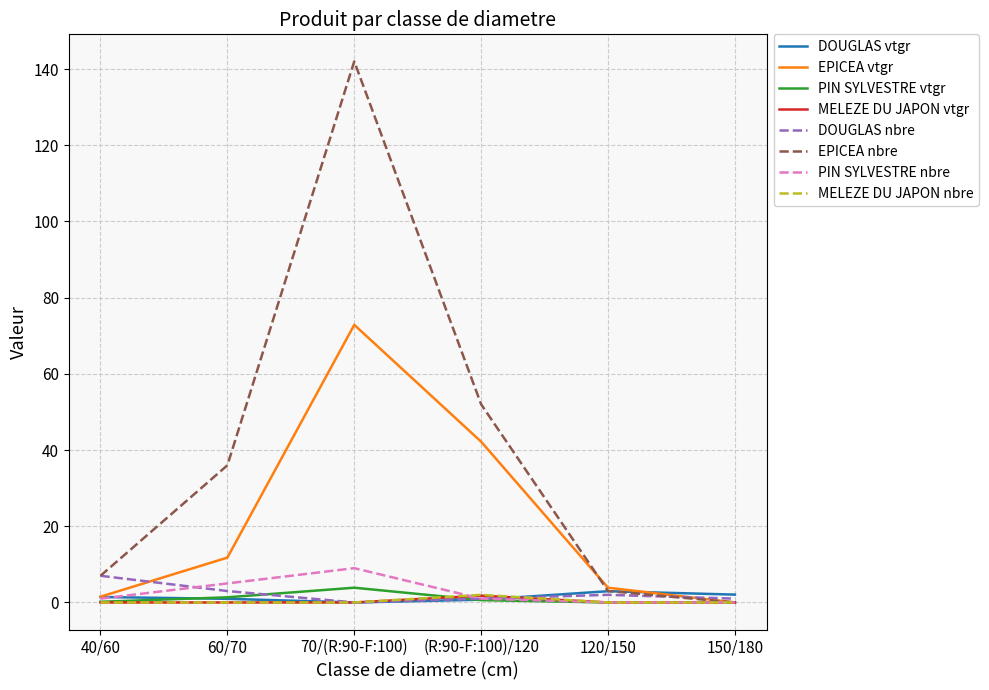

What are all the series names shown in the legend?

DOUGLAS vtgr, EPICEA vtgr, PIN SYLVESTRE vtgr, MELEZE DU JAPON vtgr, DOUGLAS nbre, EPICEA nbre, PIN SYLVESTRE nbre, MELEZE DU JAPON nbre